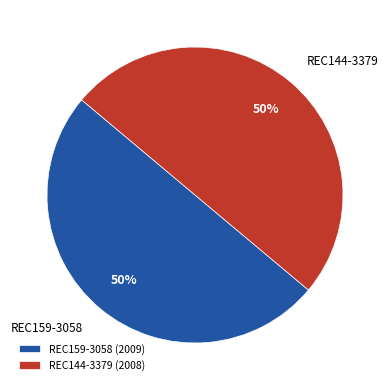

What is the largest slice in the pie chart?

REC159-3058